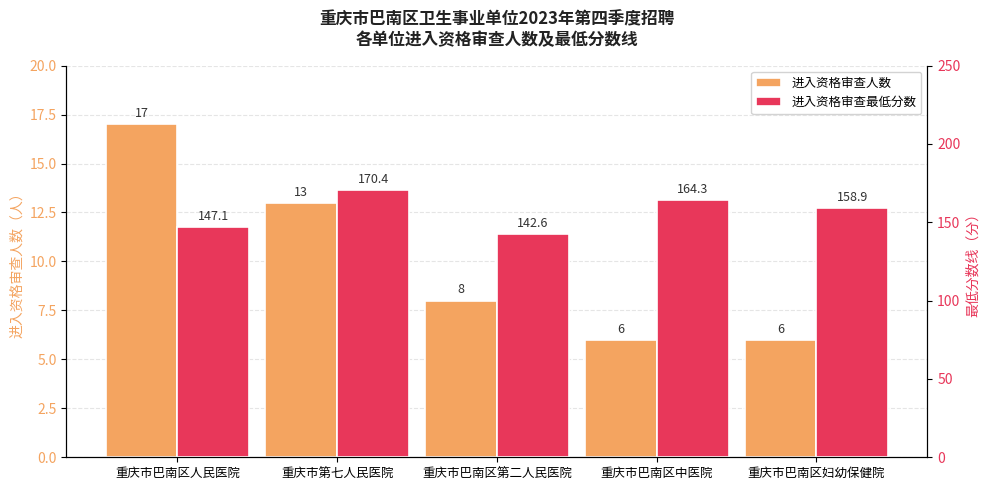

Where does the 进入资格审查人数 series first go above 8?

重庆市巴南区人民医院